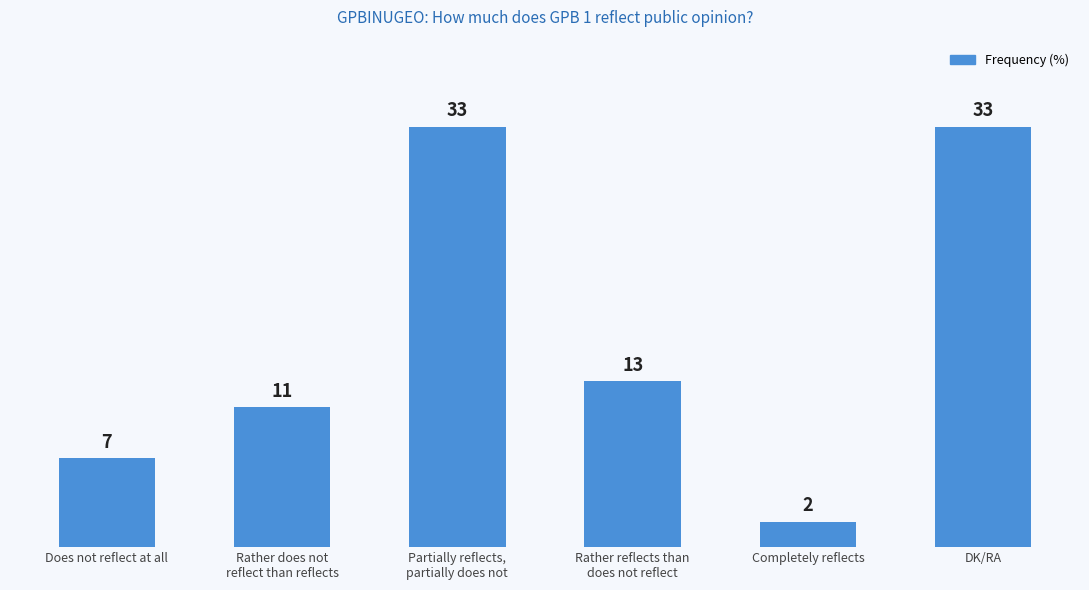

At which label does the data first exceed 13?

Partially reflects,
partially does not